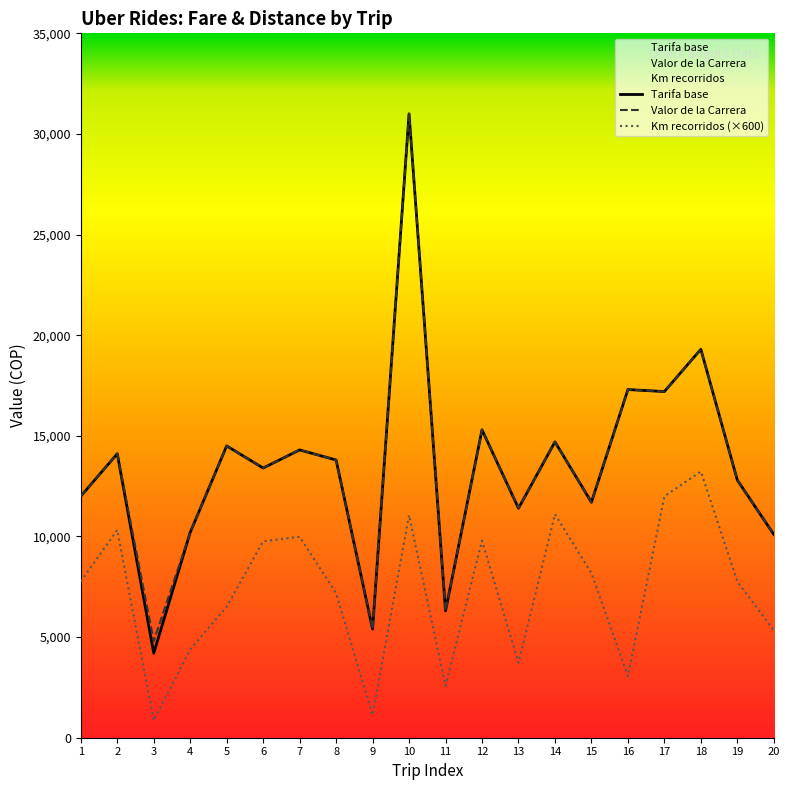

True or false: Tarifa base and Km recorridos cross at least once.

False